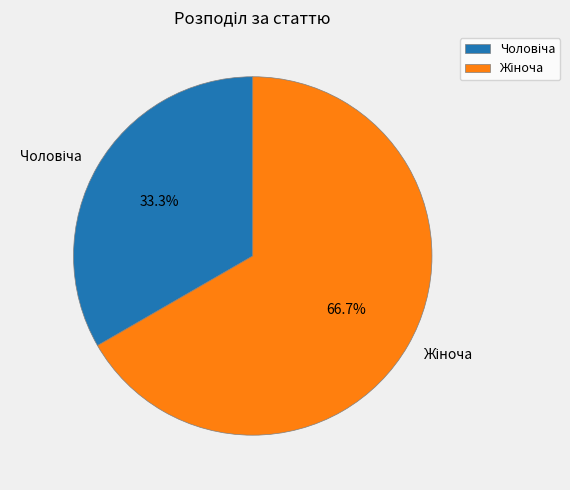

Is there a majority slice in this chart?

Yes